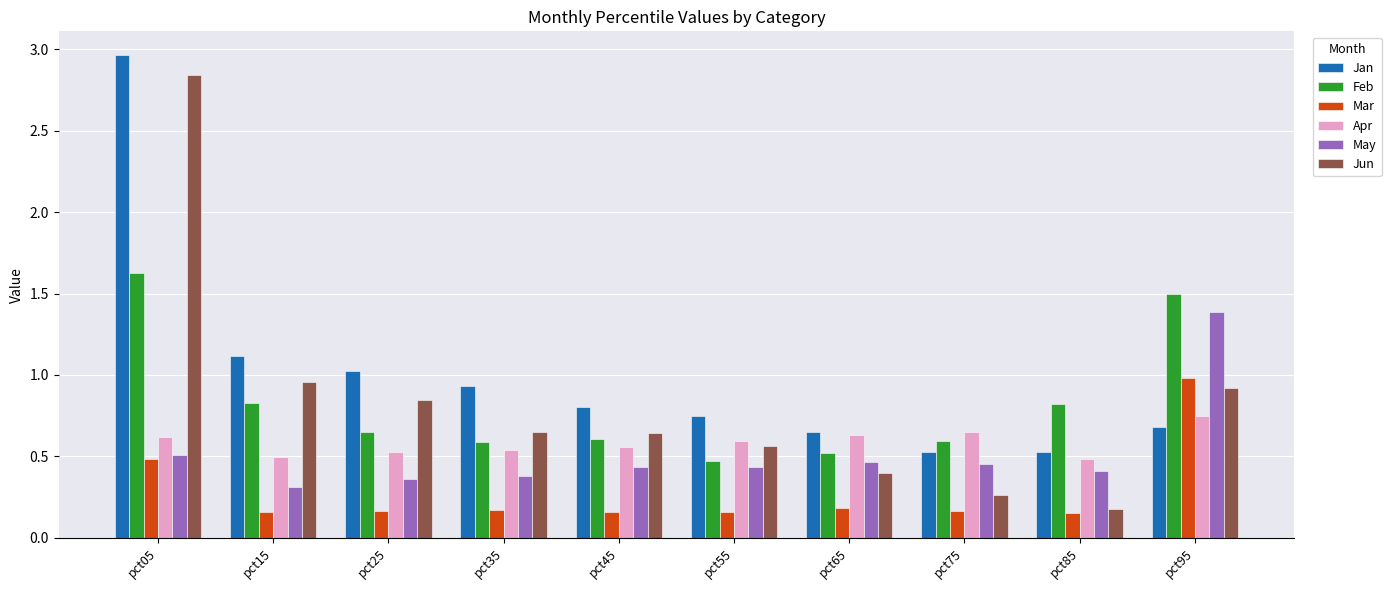

How many distinct data groups are displayed?

6